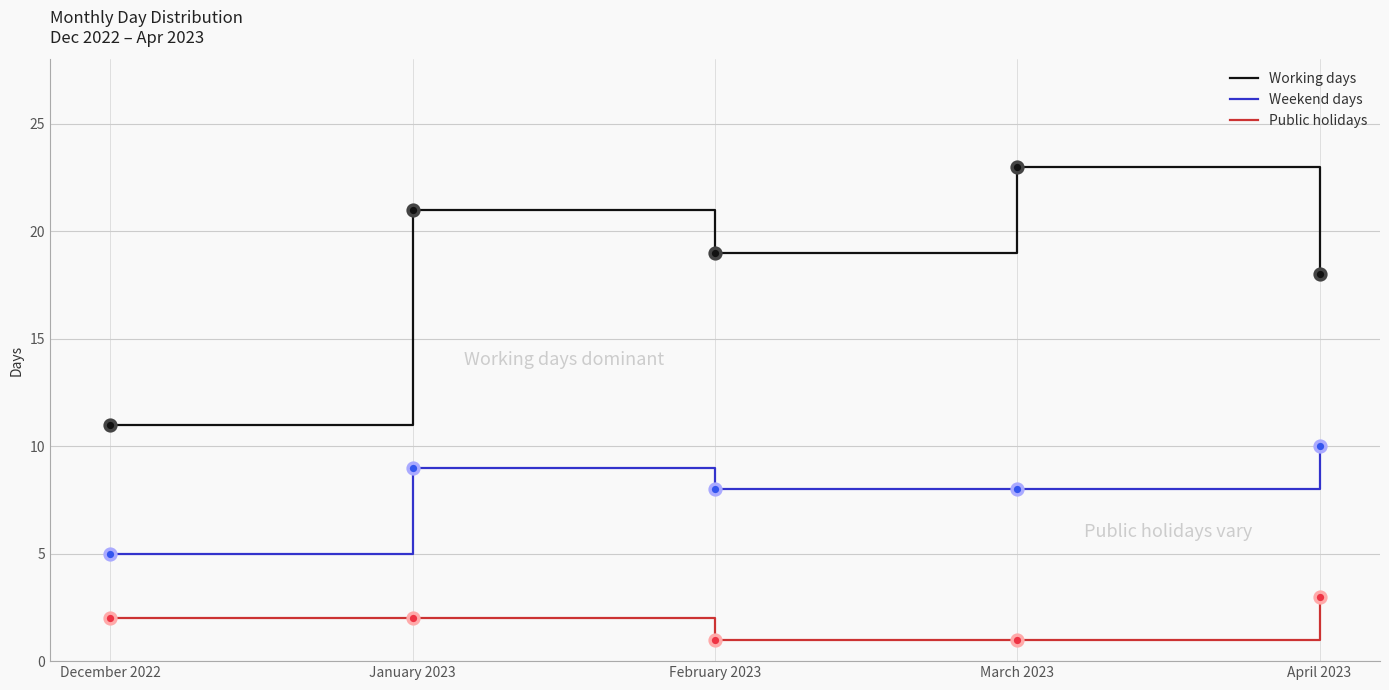

Which series has the largest range (max minus min)?

Working days